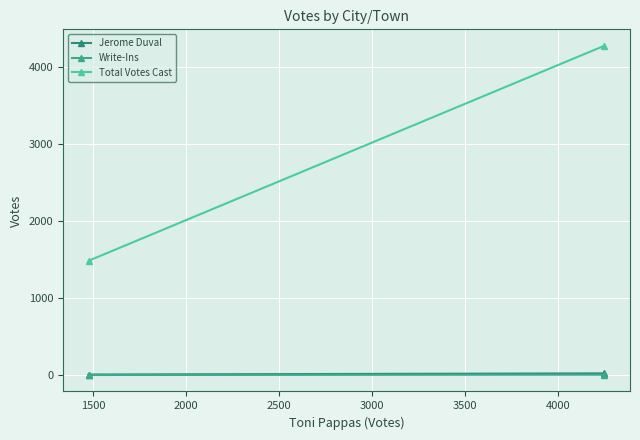

How many values in the Total Votes Cast series are below 4273?

1